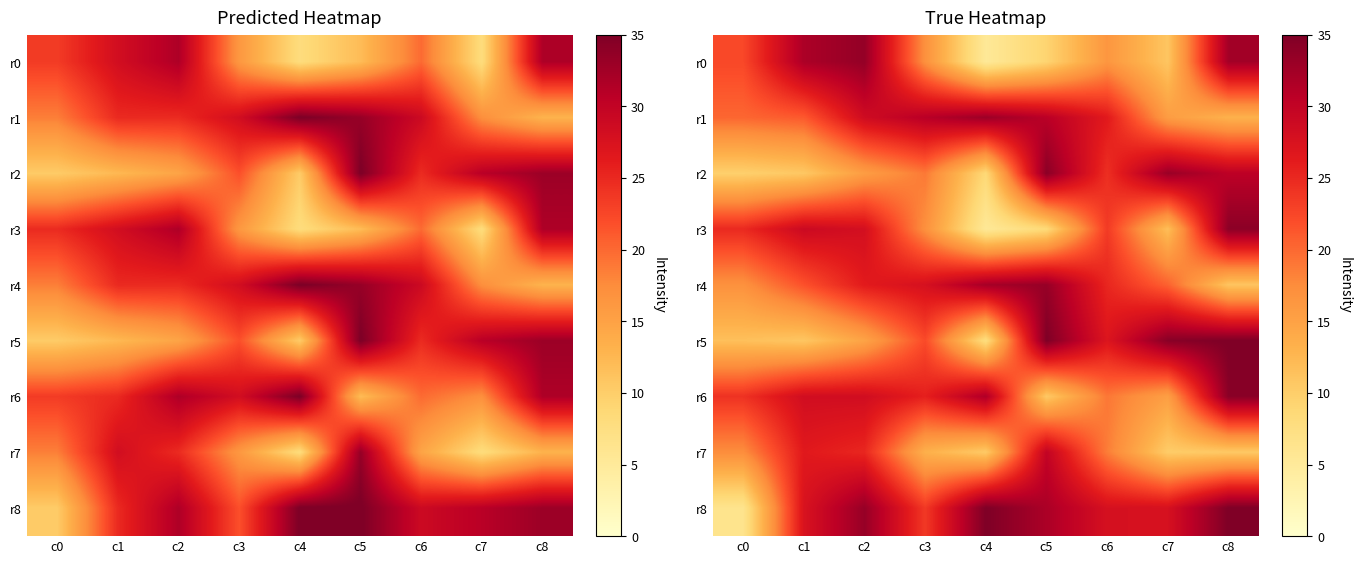

What is the total value across all series at c6?

208.2